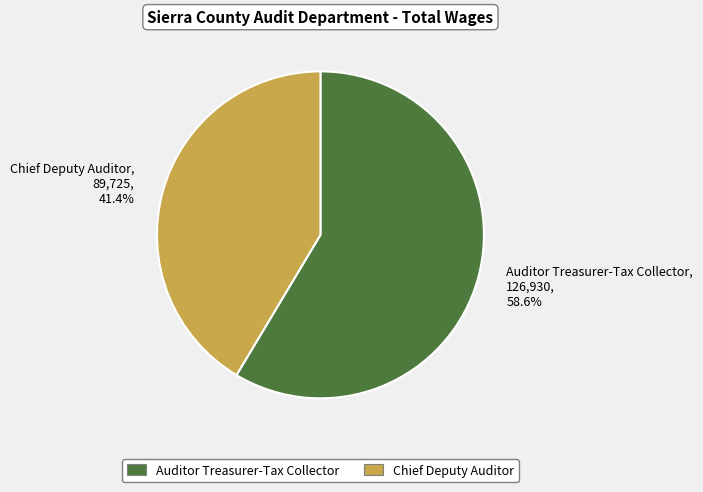

How many slices are in this pie chart?

2